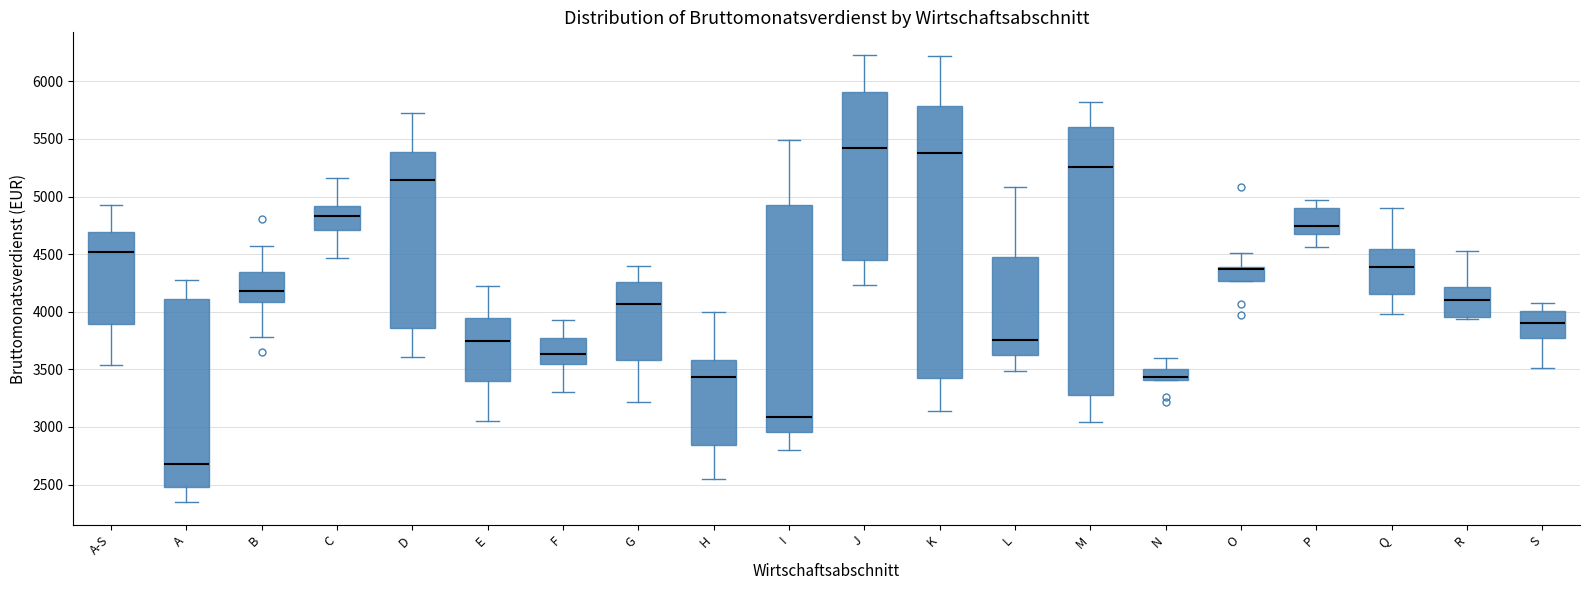

Reading left to right, transcribe this box plot: for each box, give where its median line is, the range the box spans, and where its two whiskers end, as read against the y-axis. The values are not printed on the chart, so give them approximately, as read against the axis.

A-S: median 4500, box 3900 to 4700, whiskers 3550 to 4950
A: median 2700, box 2500 to 4100, whiskers 2350 to 4300
B: median 4200, box 4100 to 4350, whiskers 3800 to 4550
C: median 4850, box 4700 to 4900, whiskers 4450 to 5150
D: median 5150, box 3850 to 5400, whiskers 3600 to 5750
E: median 3750, box 3400 to 3950, whiskers 3050 to 4200
F: median 3650, box 3550 to 3750, whiskers 3300 to 3950
G: median 4050, box 3600 to 4250, whiskers 3200 to 4400
H: median 3450, box 2850 to 3600, whiskers 2550 to 4000
I: median 3100, box 2950 to 4900, whiskers 2800 to 5500
J: median 5400, box 4450 to 5900, whiskers 4250 to 6250
K: median 5400, box 3400 to 5800, whiskers 3150 to 6200
L: median 3750, box 3600 to 4450, whiskers 3500 to 5100
M: median 5250, box 3300 to 5600, whiskers 3050 to 5800
N: median 3450, box 3400 to 3500, whiskers 3400 to 3600
O: median 4350 (drawn on the box's upper edge), box 4250 to 4400, whiskers 4250 to 4500
P: median 4750, box 4650 to 4900, whiskers 4550 to 4950
Q: median 4400, box 4150 to 4550, whiskers 4000 to 4900
R: median 4100, box 3950 to 4200, whiskers 3950 (just below the box's lower edge) to 4550
S: median 3900, box 3800 to 4000, whiskers 3500 to 4050